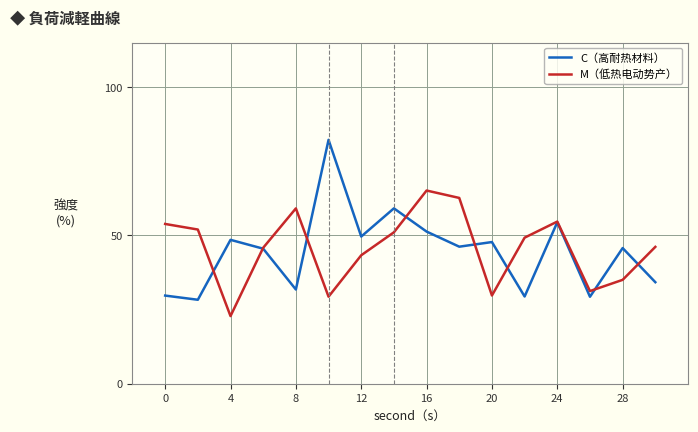

Rank the series by their maximum value, from highest to lowest.

C（高耐热材料）, M（低热电动势产）